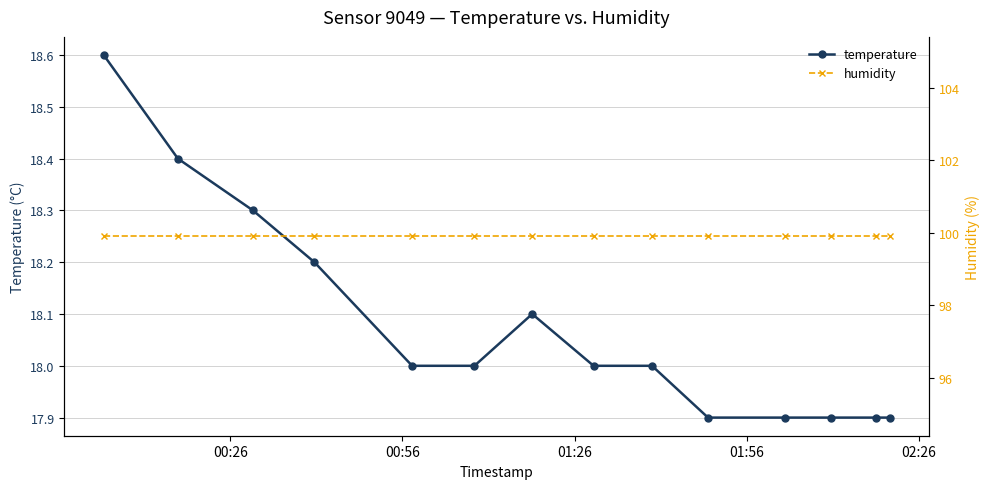

What is the value of the temperature point at the 2nd from the left?

18.4